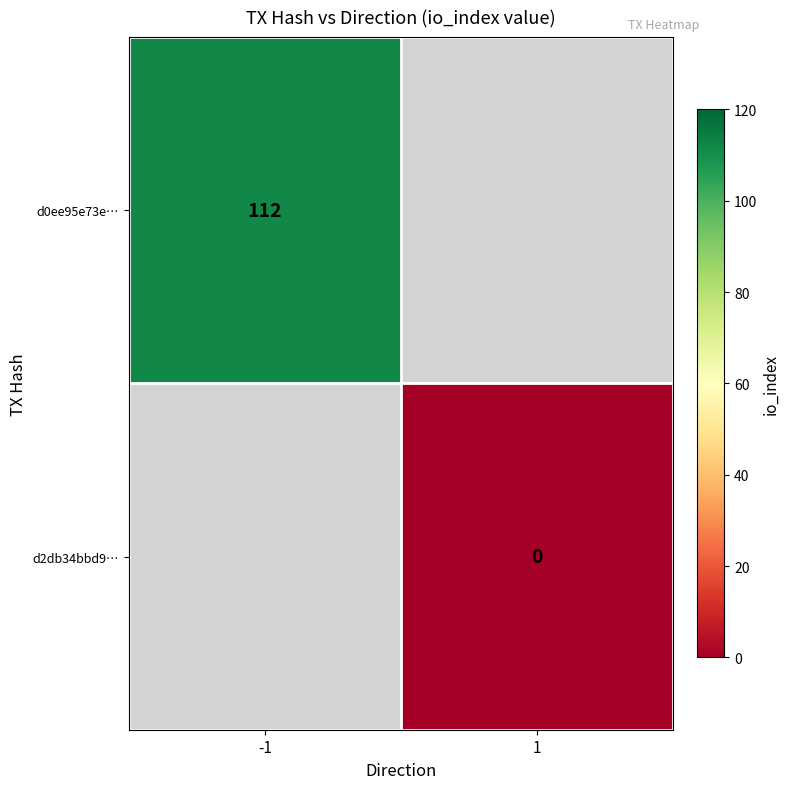

The d0ee95e73e… series shows 68 at -1. True or false?

False